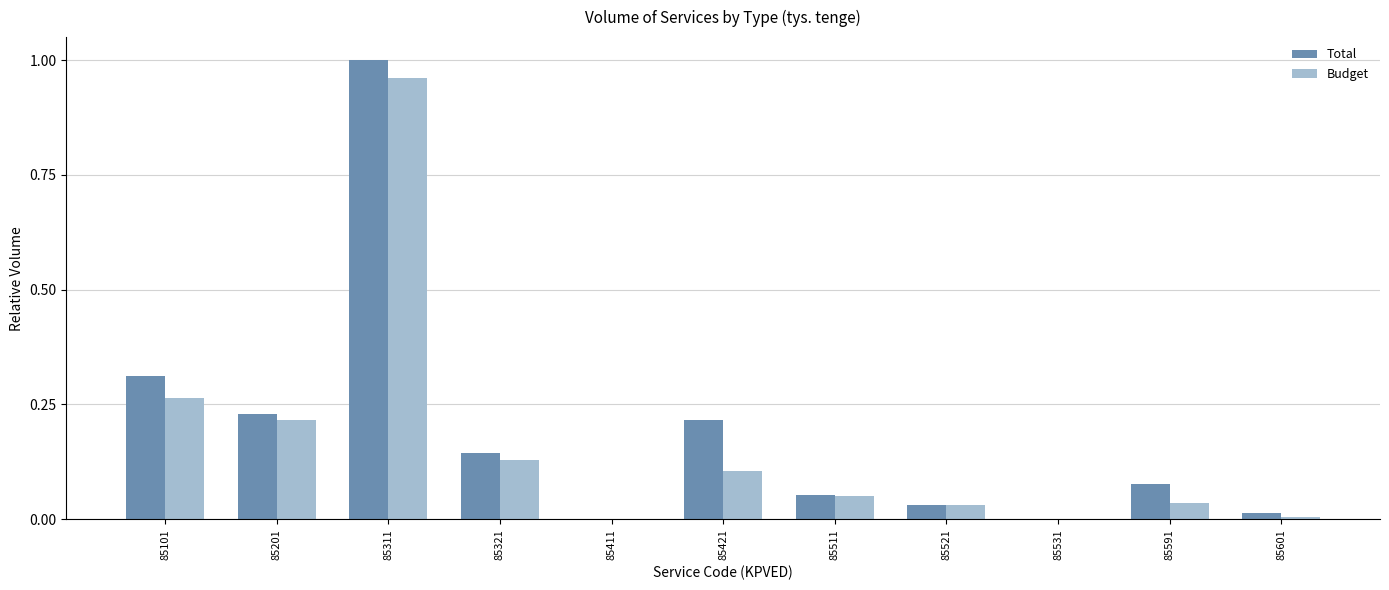

The Budget series shows 0.0 at 85531. True or false?

True